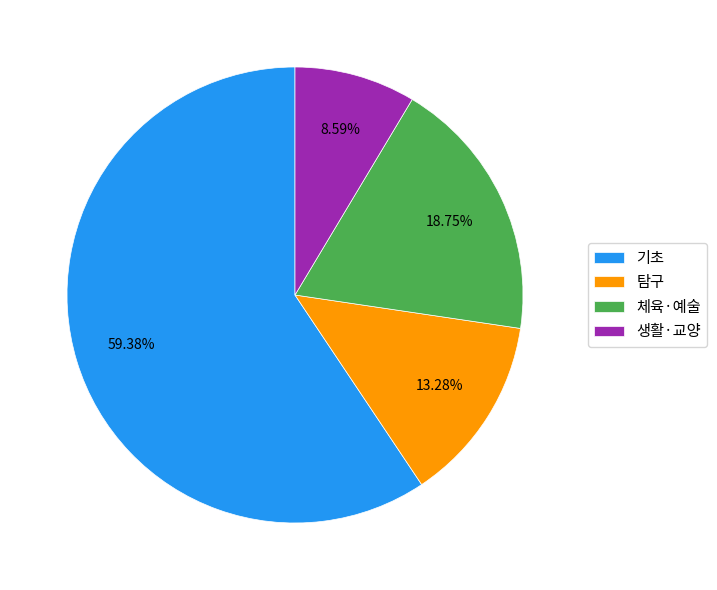

Combined, do 기초 and 탐구 account for over 50%?

Yes